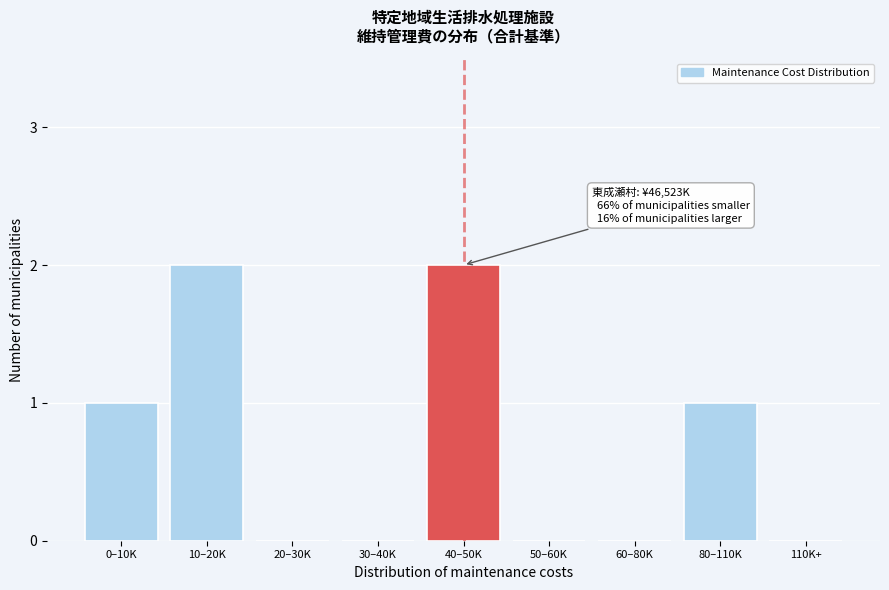

Reading left to right, extract all data points from this chart.

0–10K=1	10–20K=2	20–30K=0	30–40K=0	40–50K=2	50–60K=0	60–80K=0	80–110K=1	110K+=0